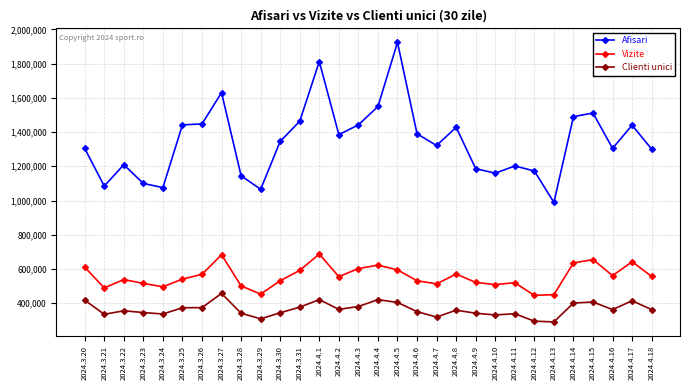

True or false: Clienti unici and Vizite intersect in this chart.

False